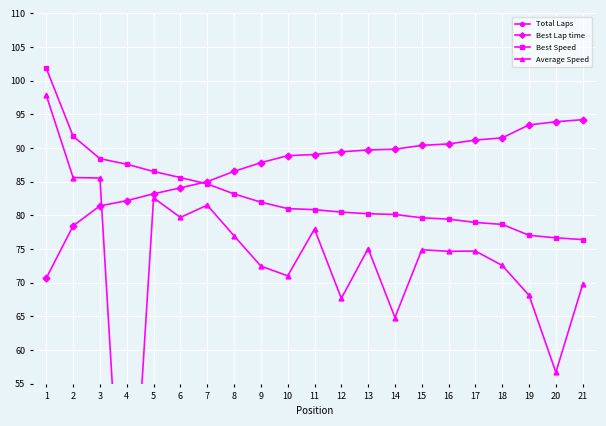

What is the average value of the Best Speed series?

82.9